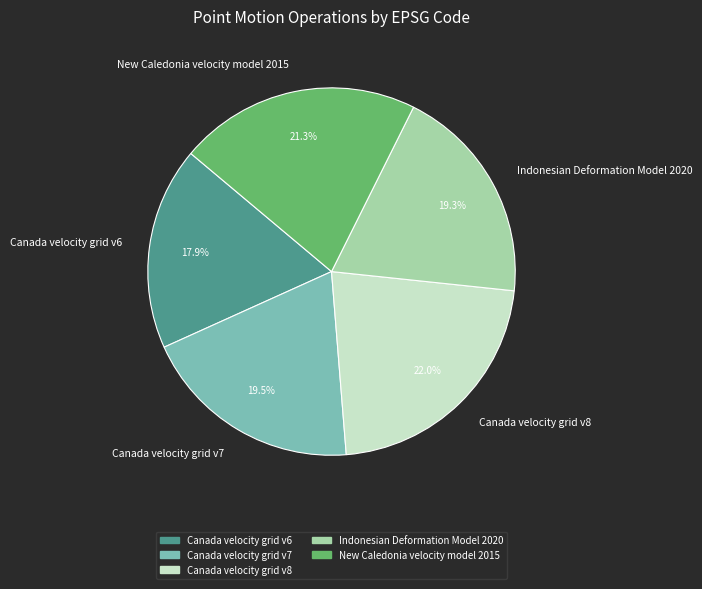

To the nearest percent, what is the average slice percentage?

20%